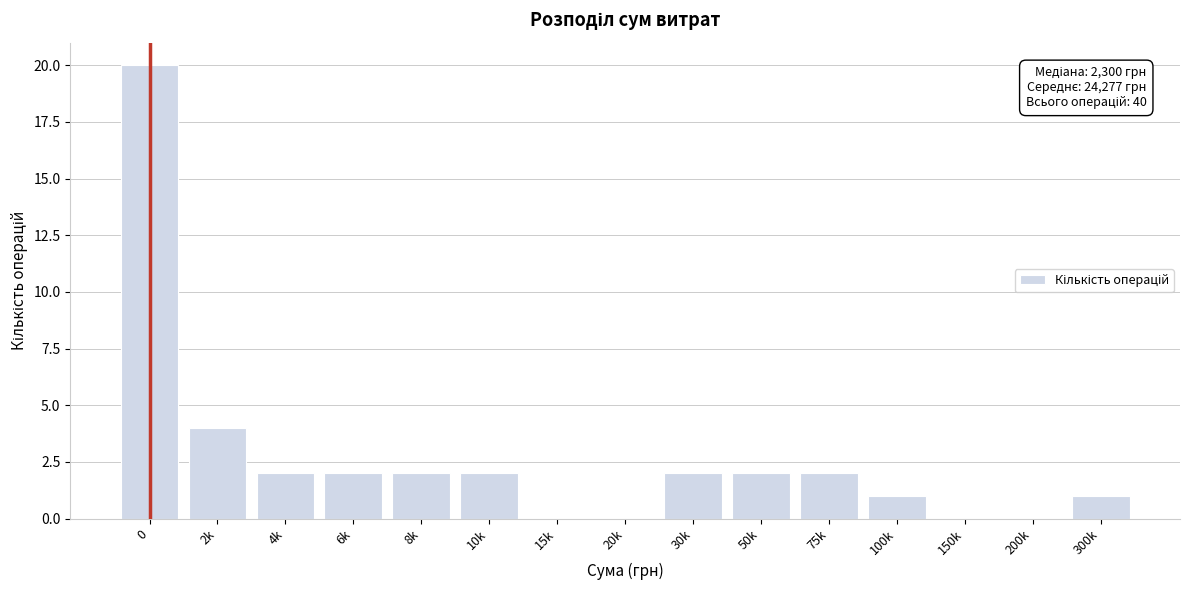

Reading left to right, extract all data points from this chart.

0=20	2k=4	4k=2	6k=2	8k=2	10k=2	15k=0	20k=0	30k=2	50k=2	75k=2	100k=1	150k=0	200k=0	300k=1